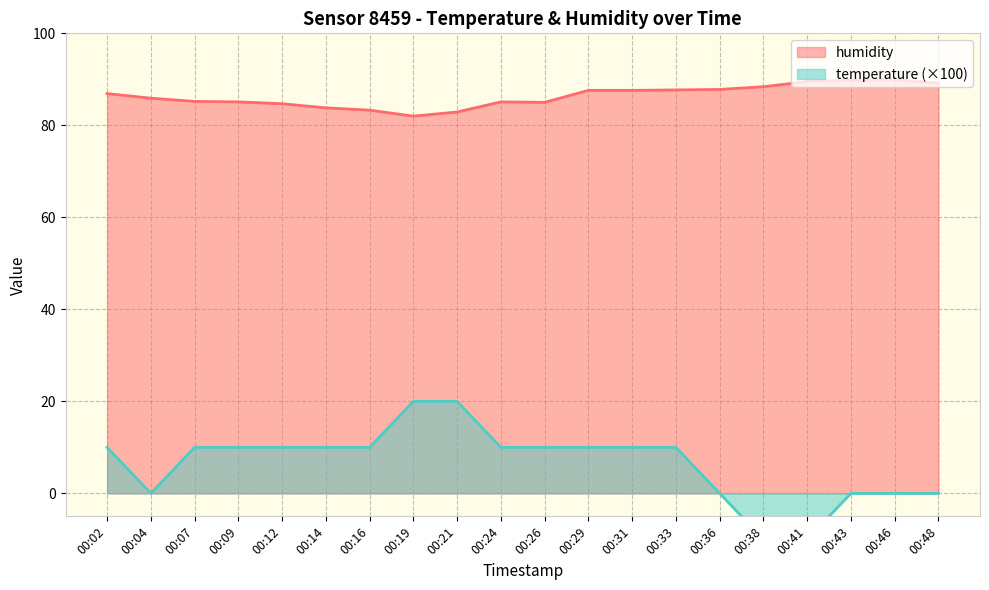

True or false: temperature and humidity intersect in this chart.

False